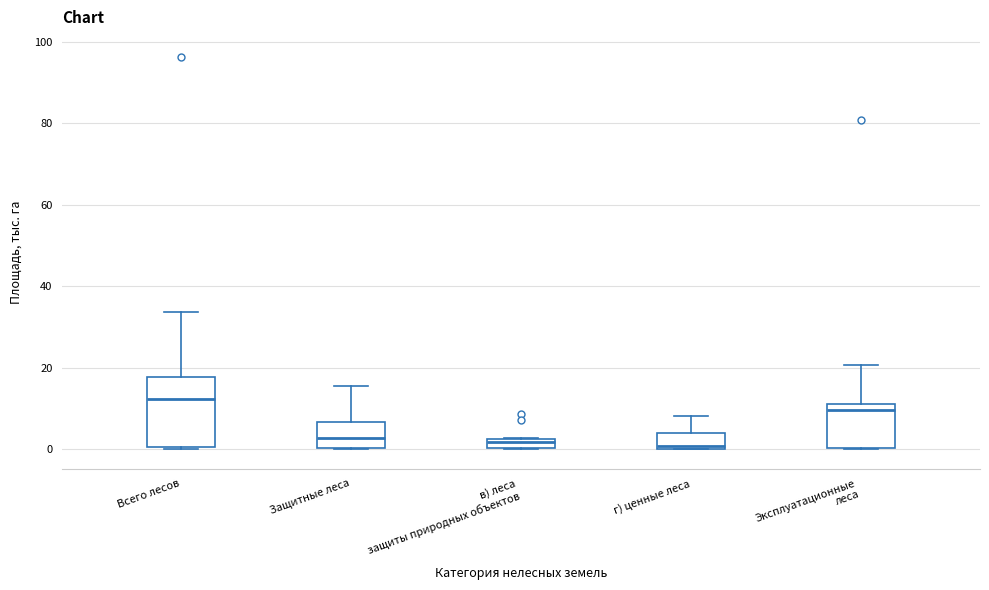

Which box is the tallest, from its lower edge to its upper edge?

Всего лесов